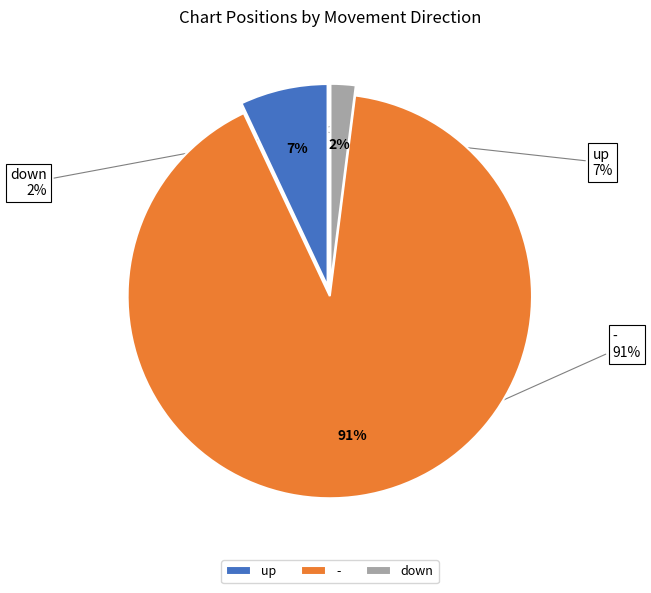

To the nearest percent, what is the difference between the up and down slice percentages?

5%